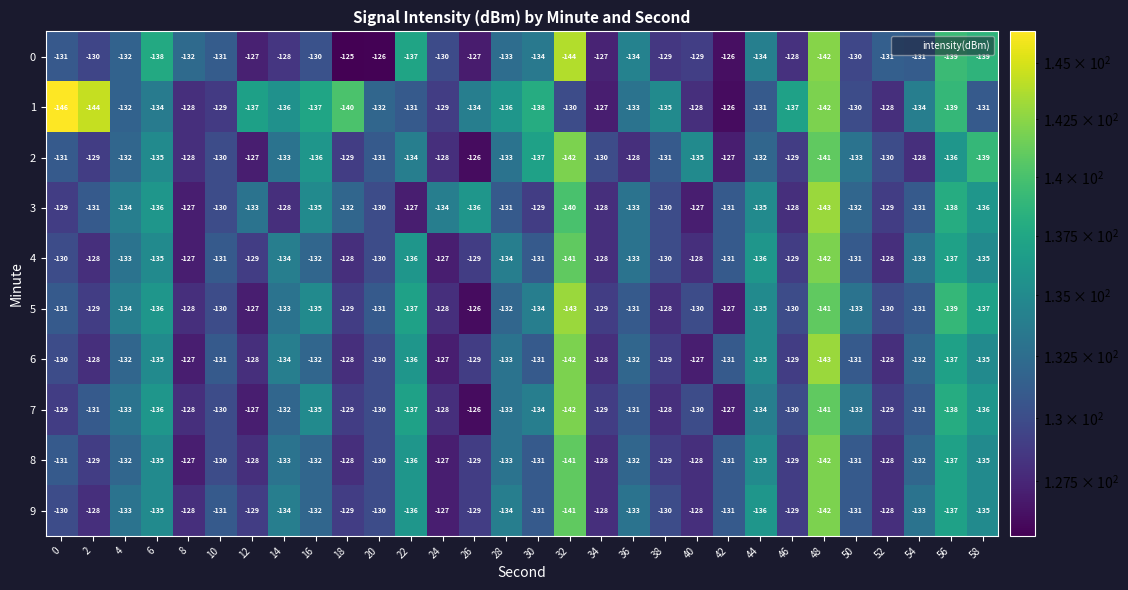

Which series has the largest total across all categories?

8